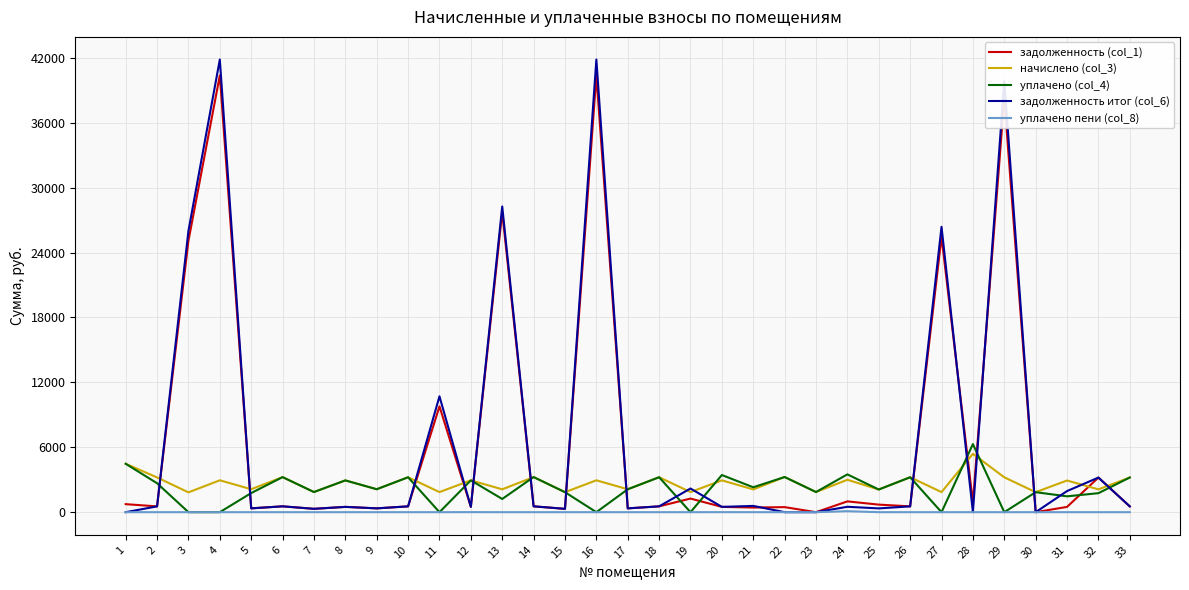

Where does the задолженность (col_1) series first go above 538?

1